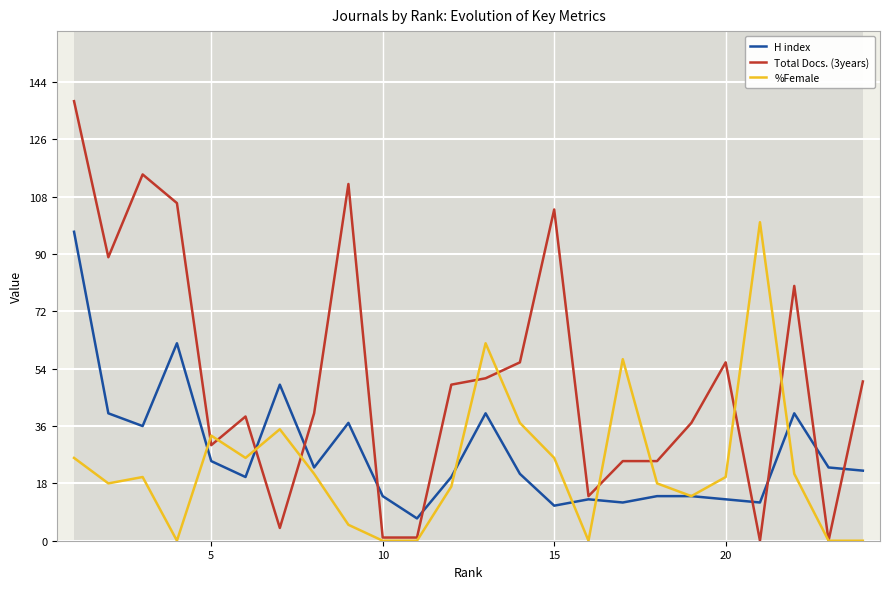

Which series has the largest total across all categories?

Total Docs. (3years)